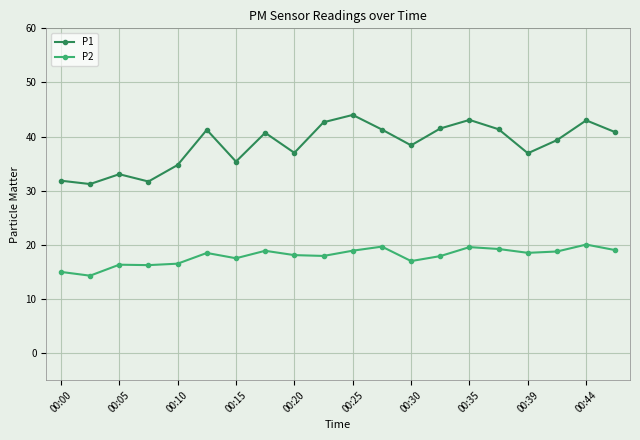

Which series has the largest range (max minus min)?

P1